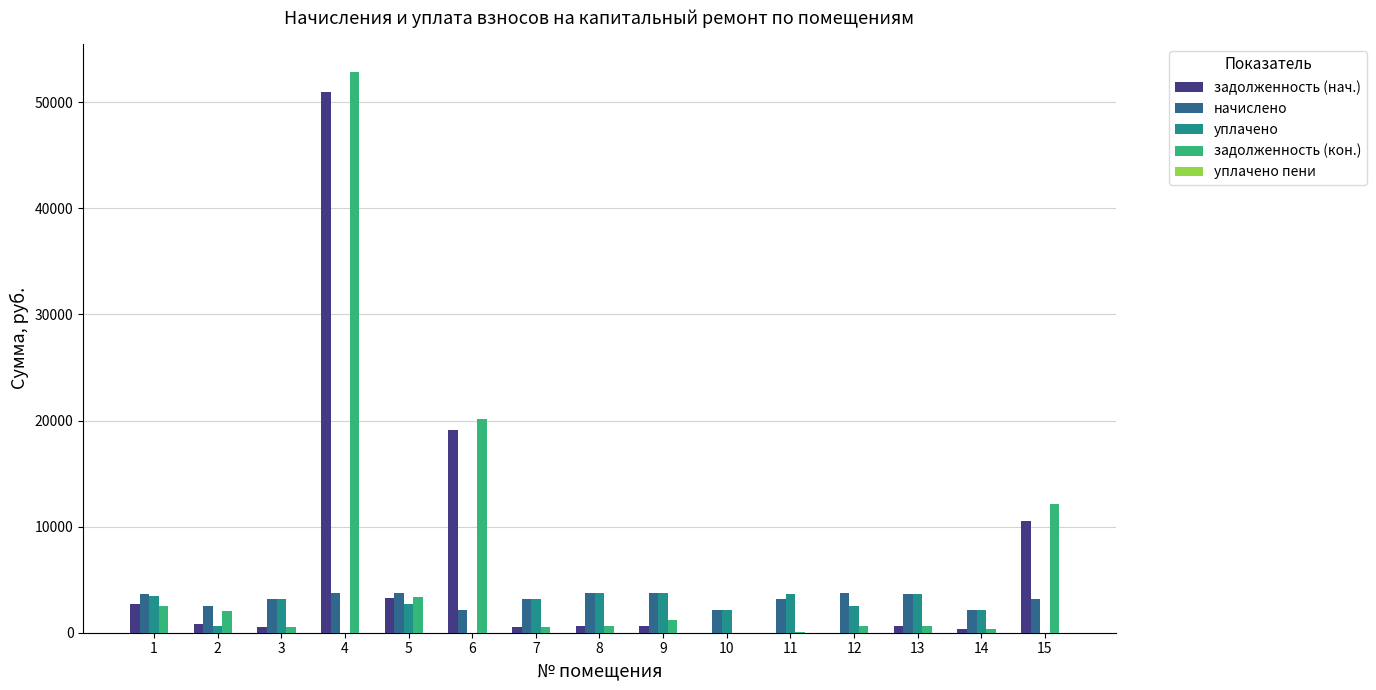

Which series has the largest total across all categories?

задолженность (кон.)